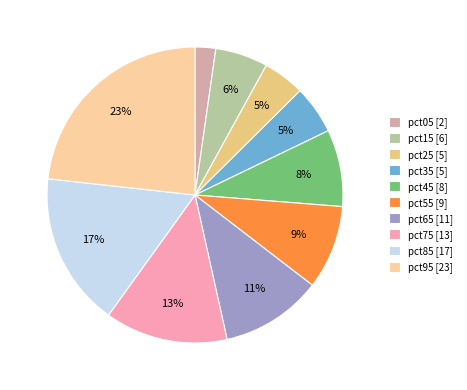

True or false: pct65 accounts for 11% of the total.

True